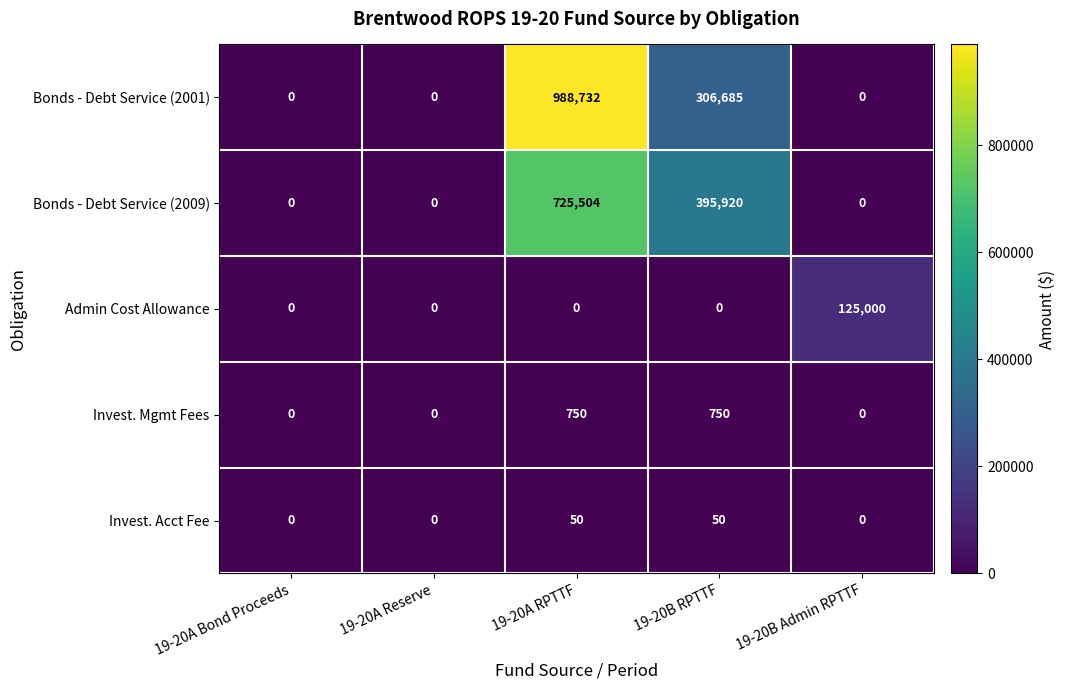

Count the number of categories in the chart.

5